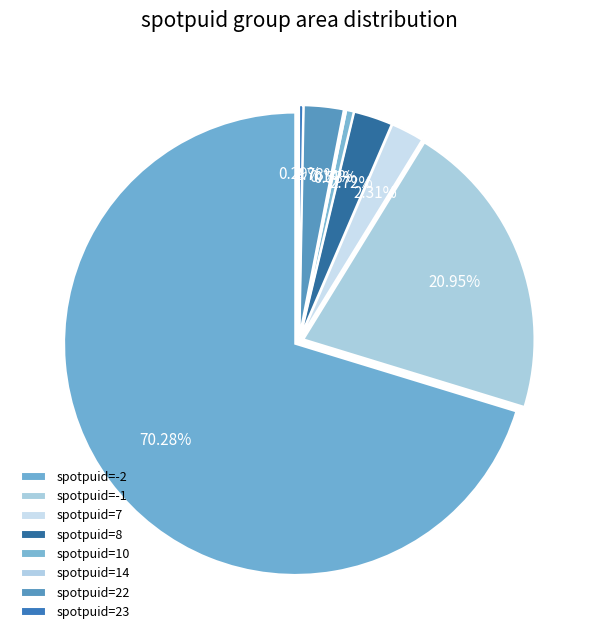

True or false: 10 accounts for 1% of the total.

True